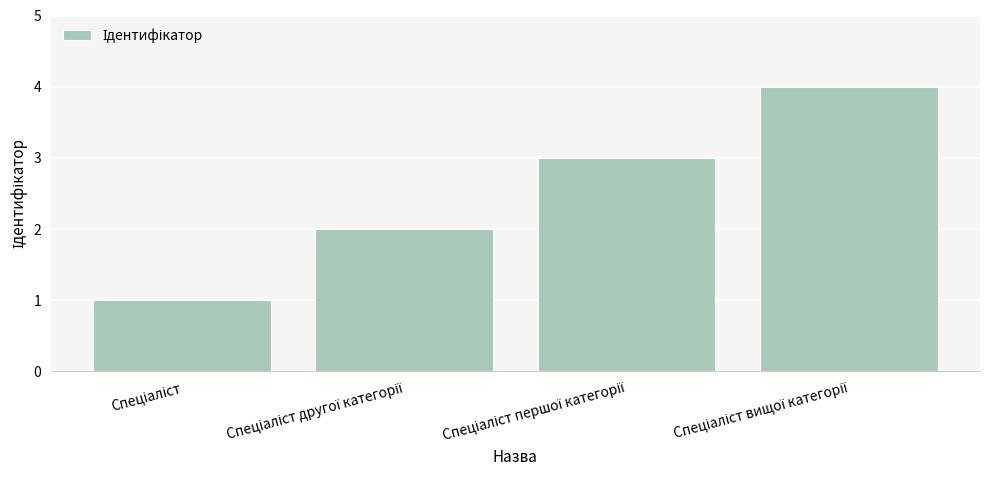

How many values are between 2 and 4?

3